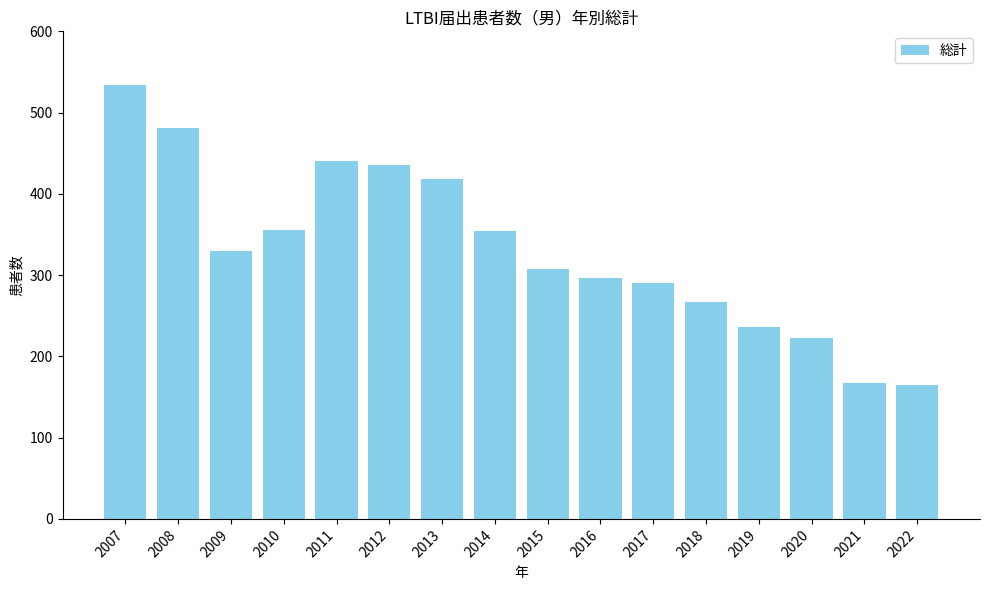

The value at 2007 is 534. True or false?

True